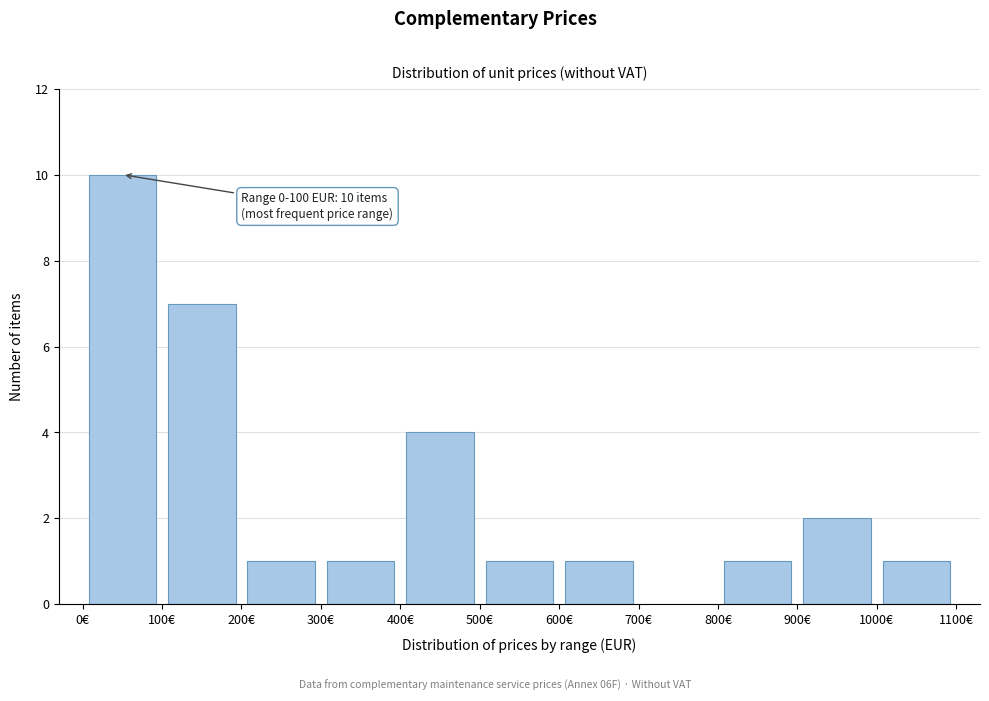

Over which range of the x-axis is the bar tallest?

0 to 100